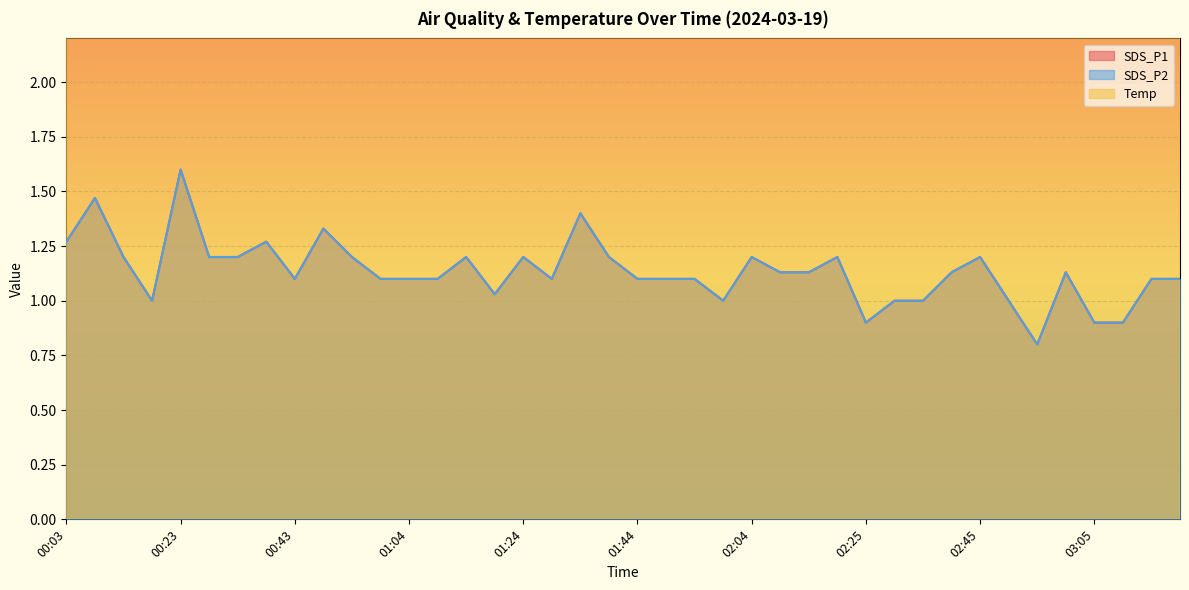

Reading left to right, extract all data points from this chart.

SDS_P1: 1.3	1.5	1.2	1.0	1.6	1.2	1.2	1.3	1.1	1.3	1.2	1.1	1.1	1.1	1.2	1.0	1.2	1.1	1.4	1.2	1.1	1.1	1.1	1.0	1.2	1.1	1.1	1.2	0.9	1.0	1.0	1.1	1.2	1.0	0.8	1.1	0.9	0.9	1.1	1.1
SDS_P2: 1.3	1.5	1.2	1.0	1.6	1.2	1.2	1.3	1.1	1.3	1.2	1.1	1.1	1.1	1.2	1.0	1.2	1.1	1.4	1.2	1.1	1.1	1.1	1.0	1.2	1.1	1.1	1.2	0.9	1.0	1.0	1.1	1.2	1.0	0.8	1.1	0.9	0.9	1.1	1.1
Temp: 10.7	10.7	10.7	10.7	10.7	10.7	10.7	10.8	10.8	10.8	10.8	10.8	10.8	10.8	10.8	10.7	10.7	10.7	10.7	10.7	10.6	10.6	10.5	10.4	10.3	10.2	10.1	10.0	9.9	9.8	9.8	9.8	9.7	9.6	9.5	9.5	9.5	9.5	9.5	9.5